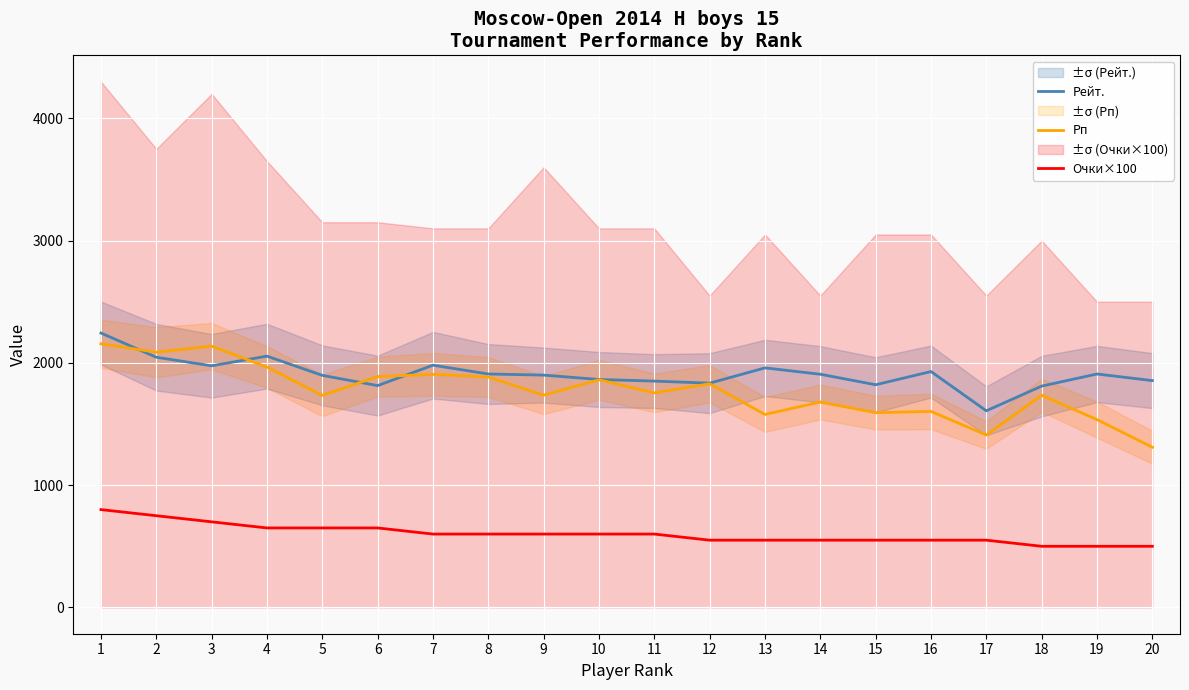

What is the difference between the second highest and second lowest values in the Очки×100 series?

250